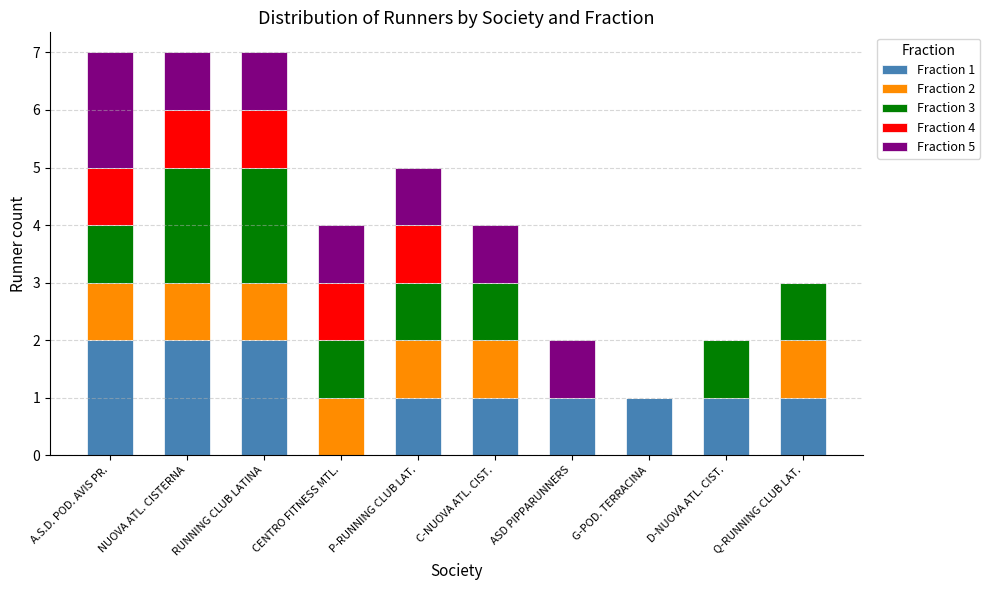

Does the chart contain stacked bars?

Yes